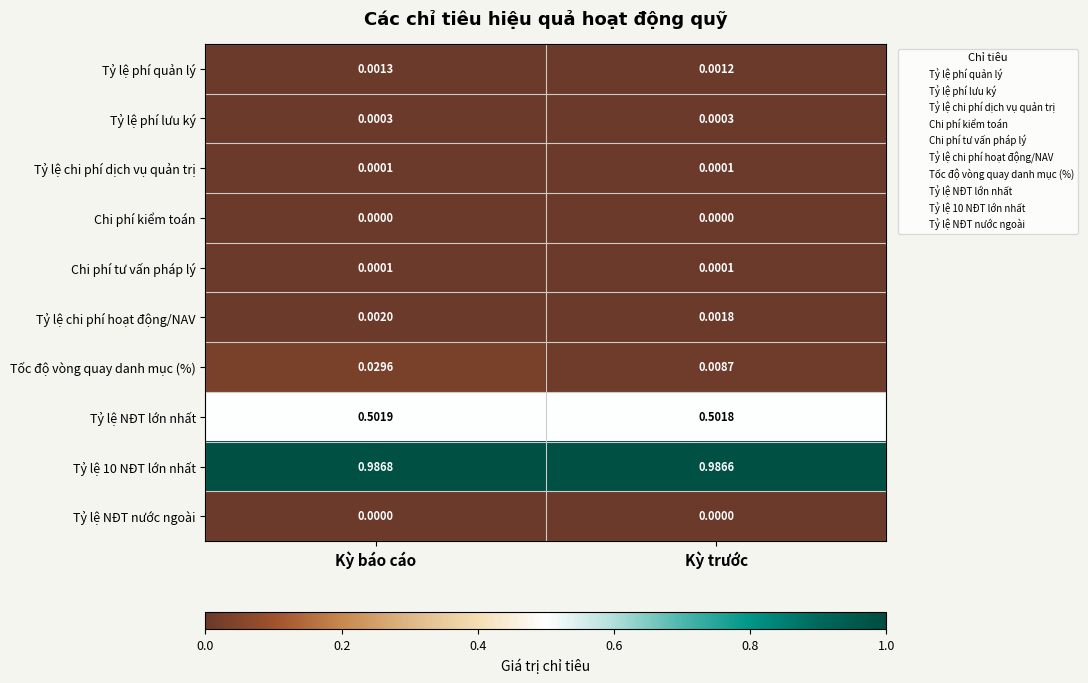

At which label does Tỷ lệ NĐT lớn nhất reach its minimum?

Kỳ trước